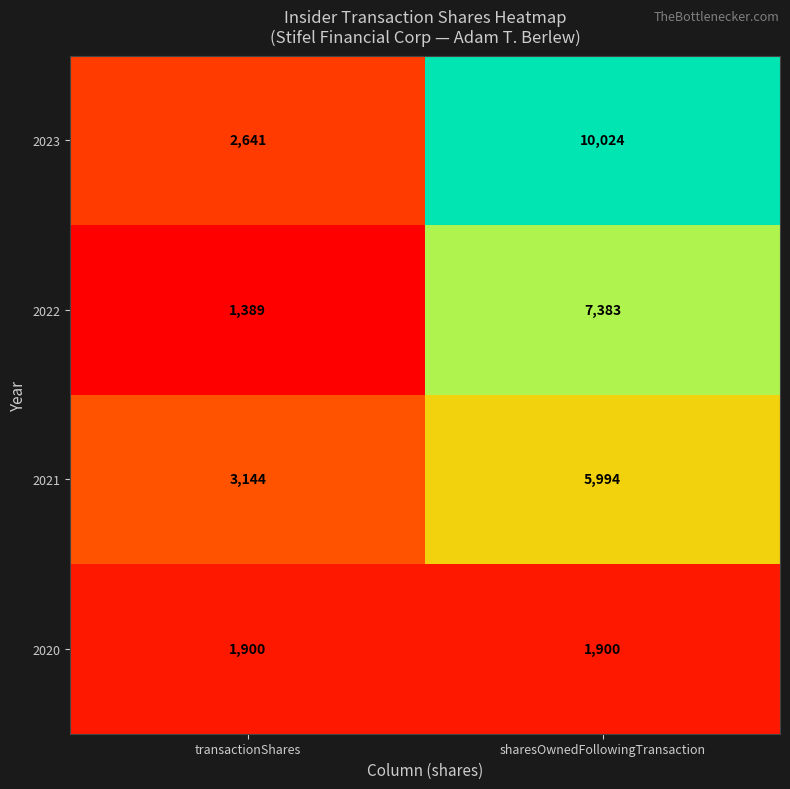

Rank the series by their maximum value, from highest to lowest.

2023, 2022, 2021, 2020